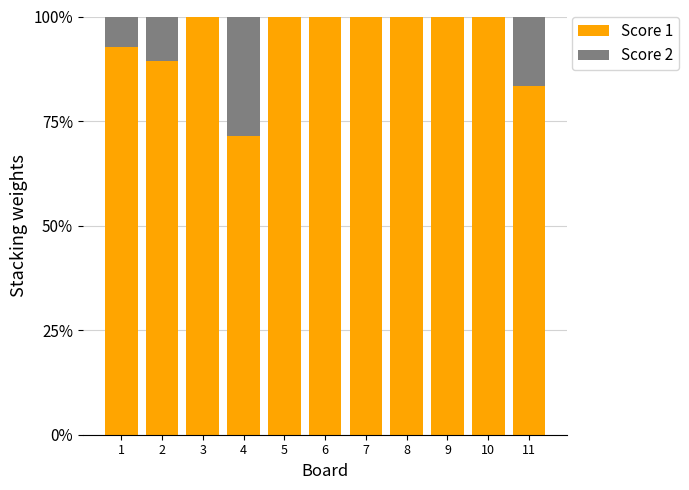

What are all the series names shown in the legend?

Score 1, Score 2